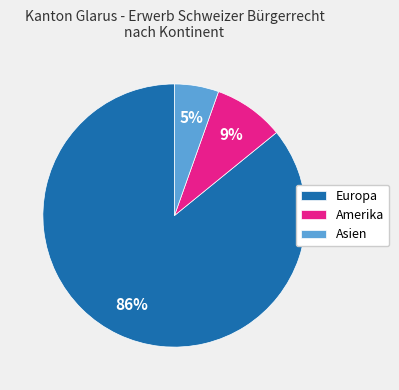

To the nearest percent, what is the average slice percentage?

33%